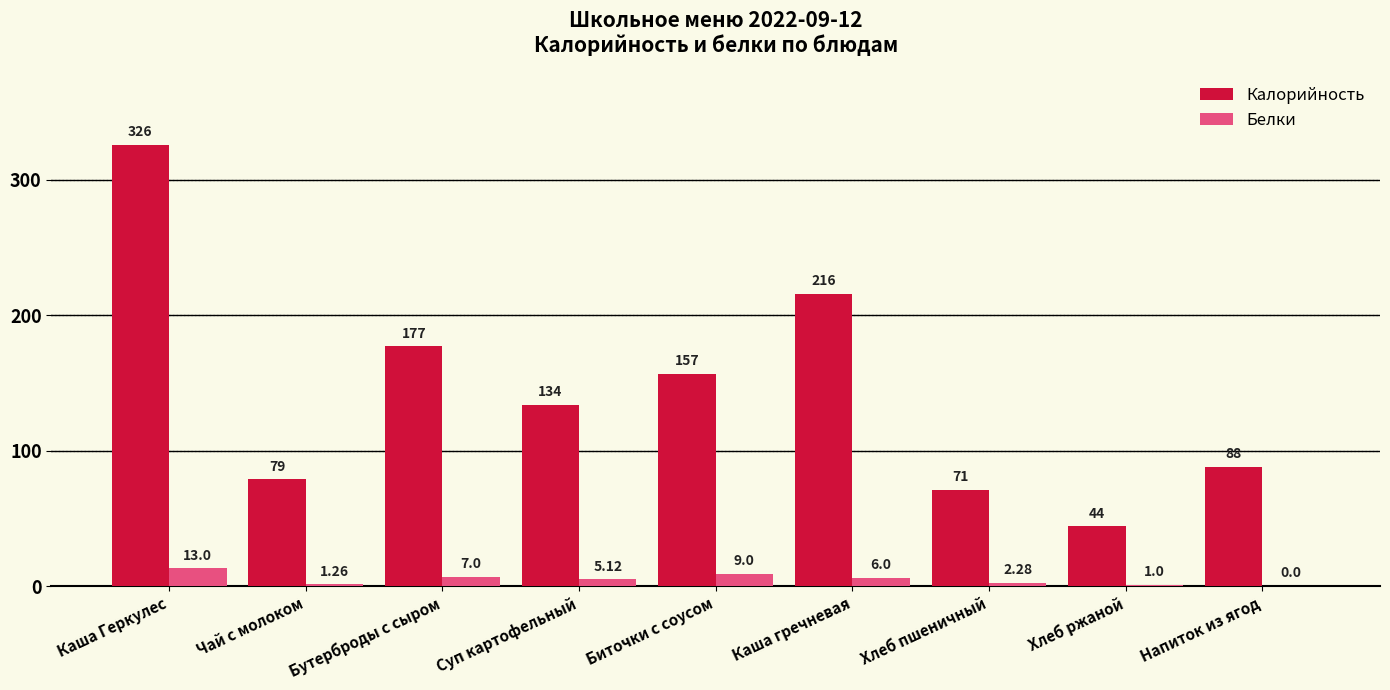

Which series has the largest total across all categories?

Калорийность